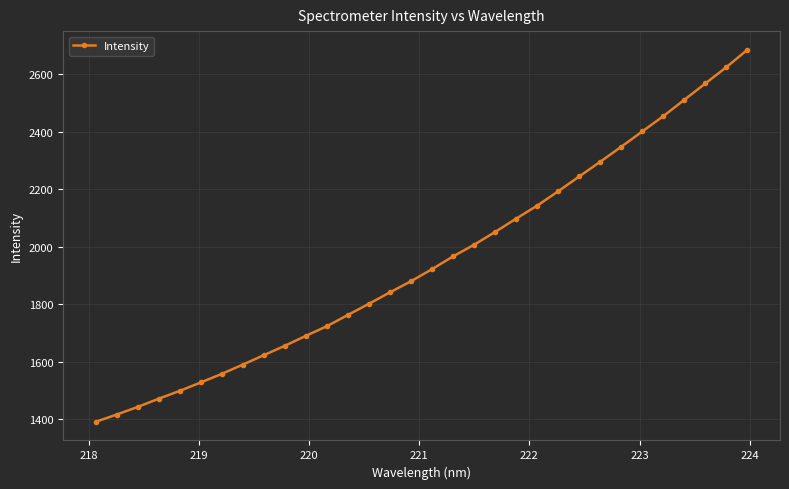

What is the difference between the second highest and second lowest values?

1208.4